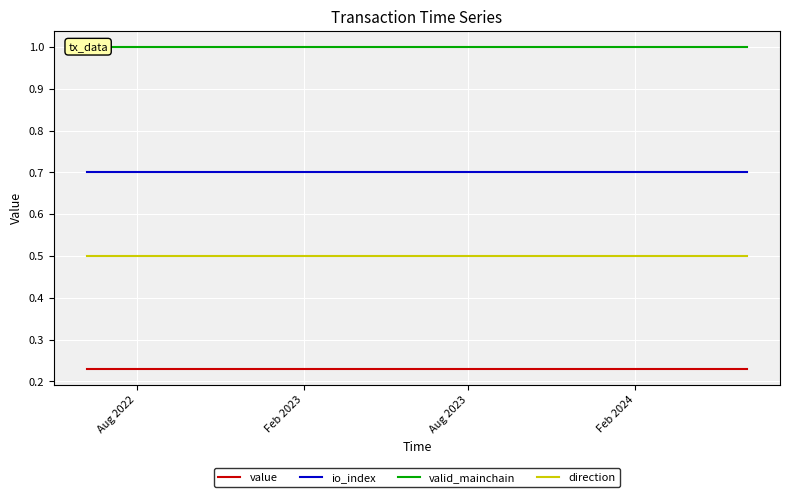

What is the lowest value of the io_index series?

0.7